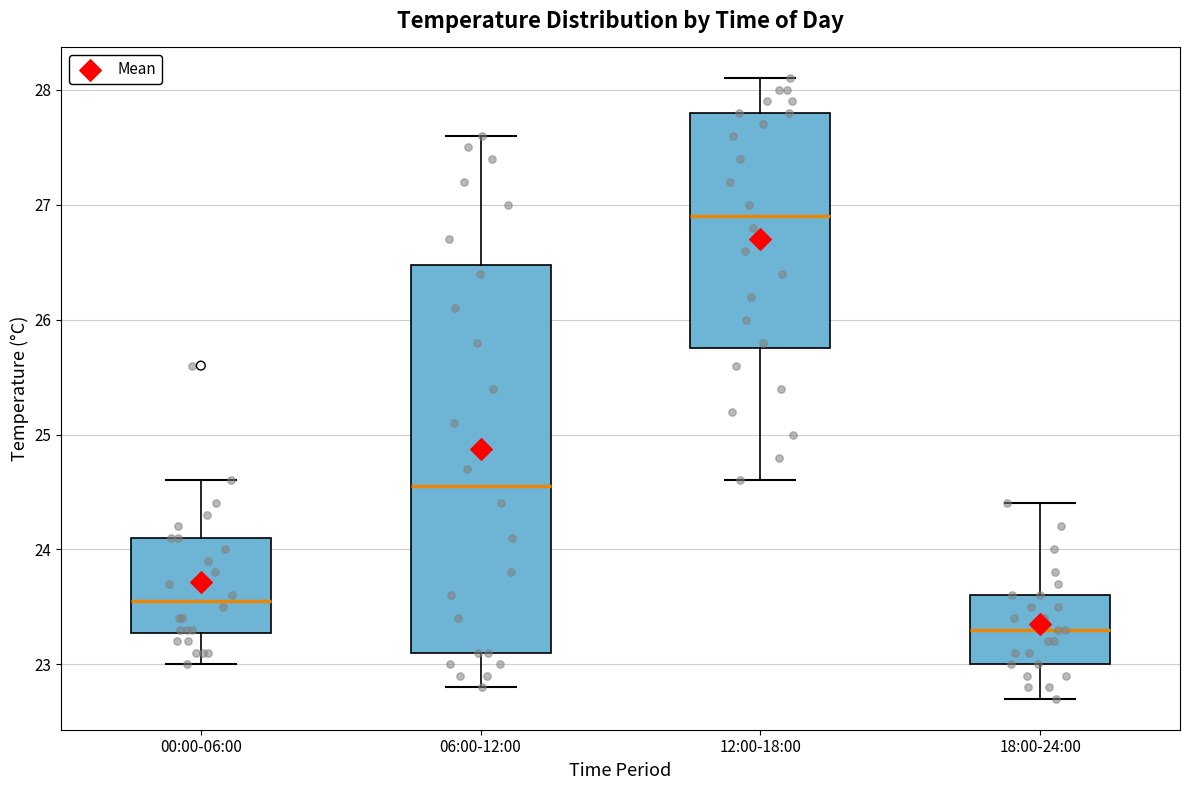

Which box has the lowest median line?

18:00-24:00